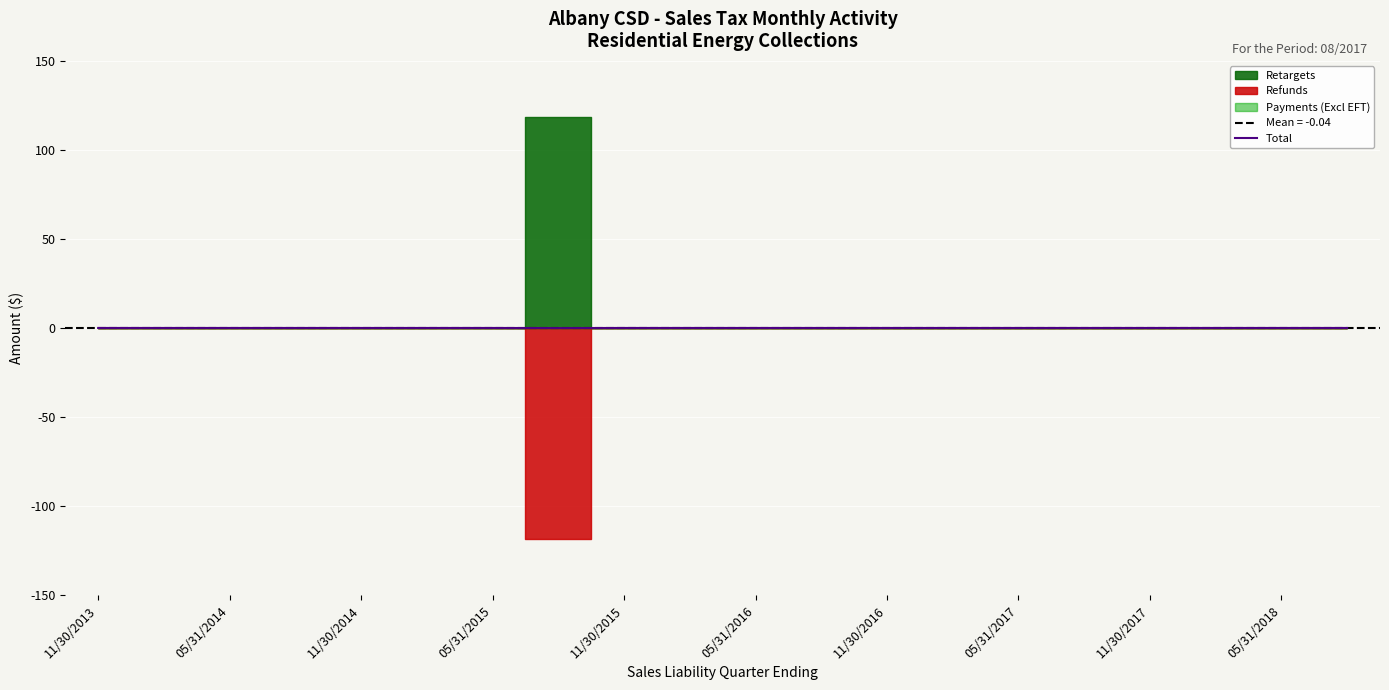

True or false: Total has a value of 0.0 at 11/30/2015.

True